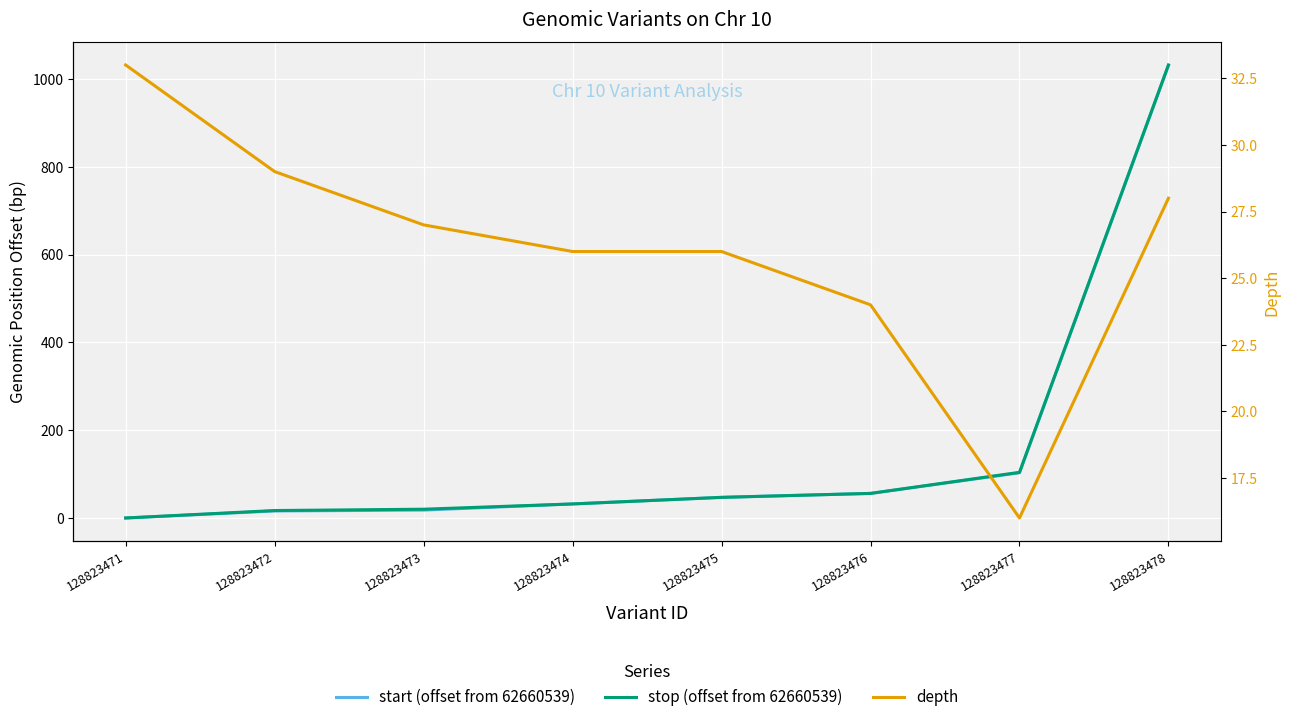

Where does the depth series first go above 27?

128823471